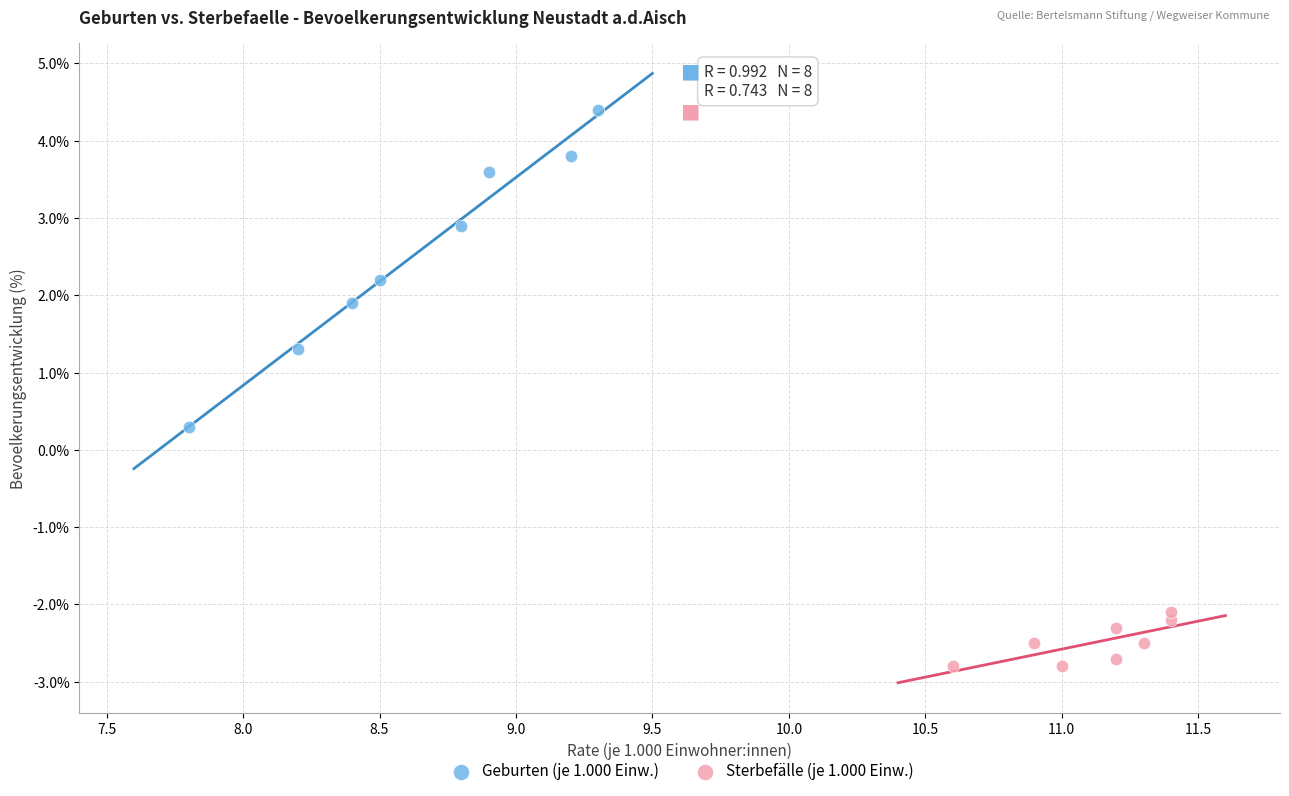

Which series reaches the maximum Y coordinate?

Geburten (je 1.000 Einw.)